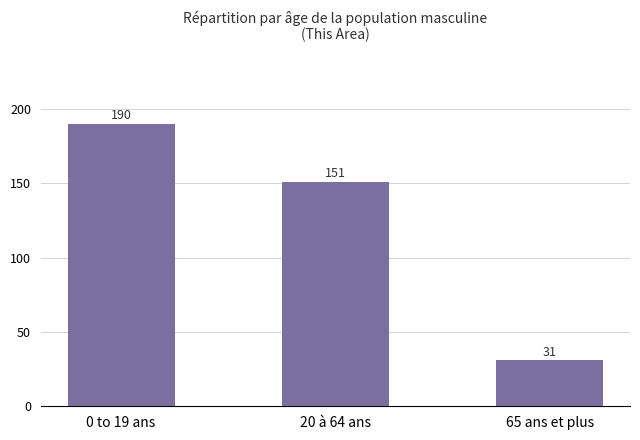

What is the value of the 2nd bar from the left?

151